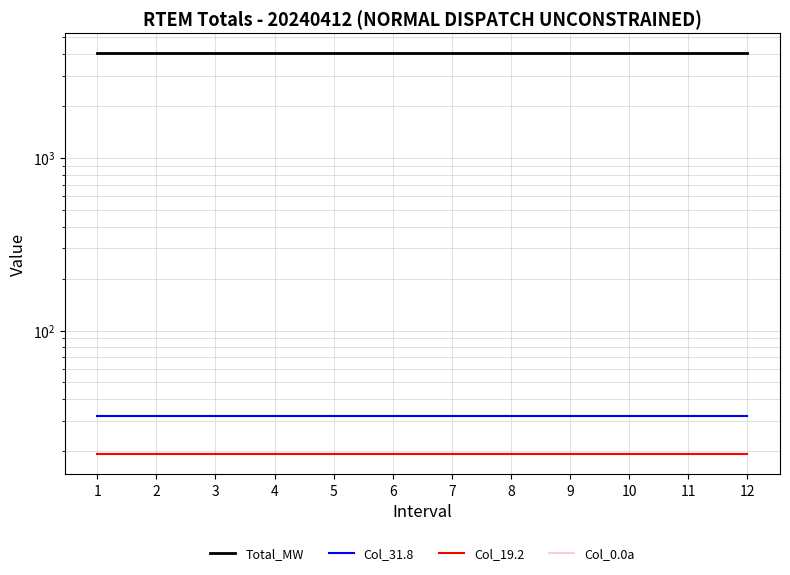

True or false: Col_19.2 and Col_0.0a cross at least once.

False